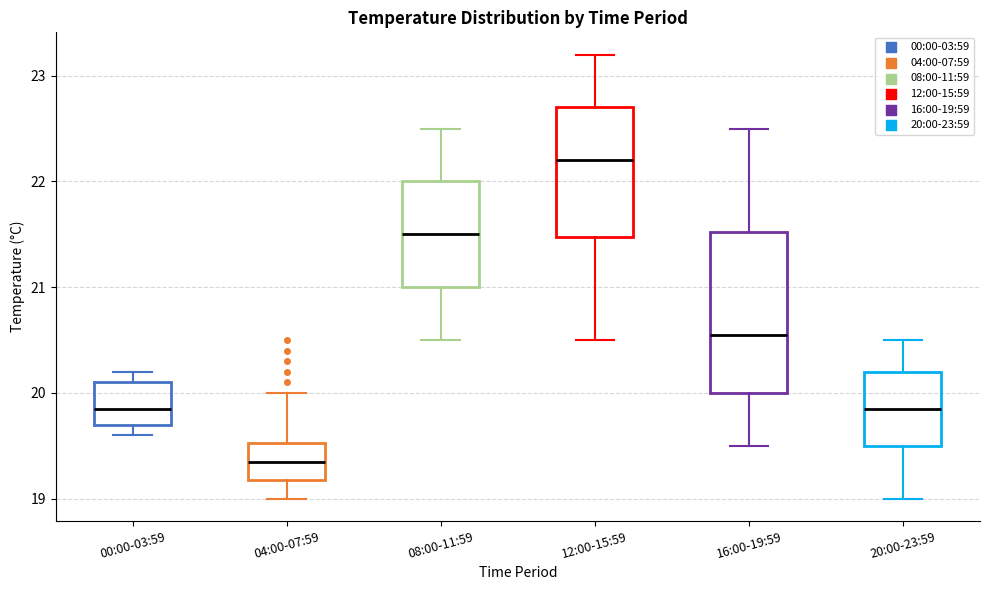

Where does the lower whisker of the box for 12:00-15:59 end on the y-axis? The values are not printed on the chart, so give them approximately, as read against the axis.

20.5